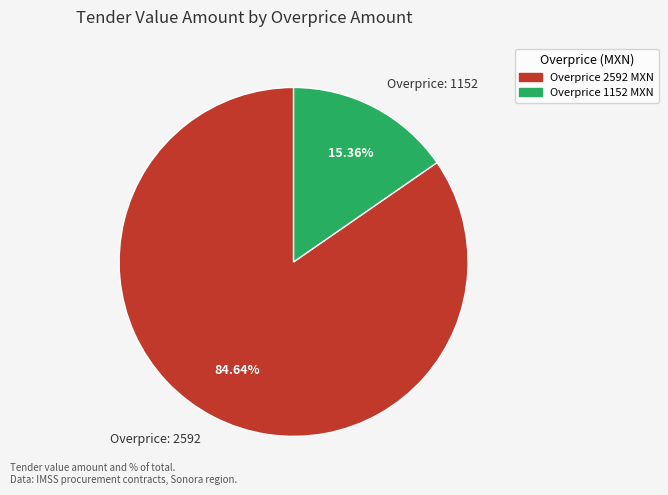

To the nearest percent, what is the difference between the largest and smallest slice percentages?

69%